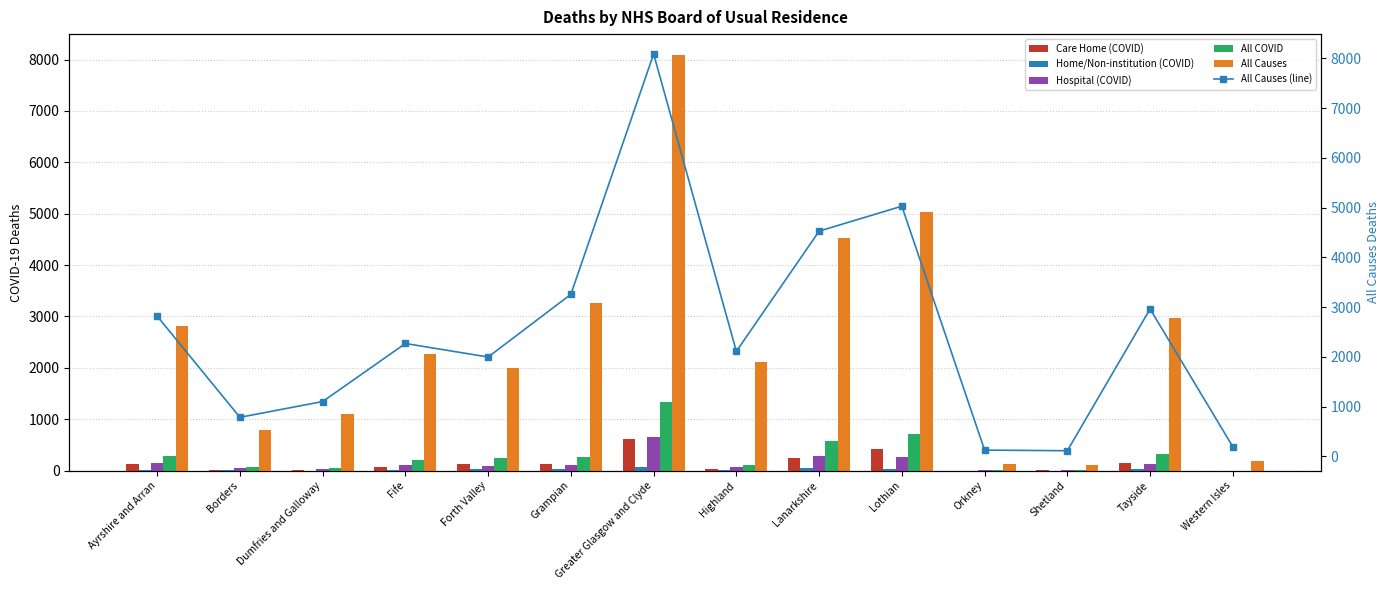

Reading left to right, extract all data points from this chart.

Care Home (COVID): Ayrshire and Arran=132	Borders=12	Dumfries and Galloway=9	Fife=75	Forth Valley=119	Grampian=119	Greater Glasgow and Clyde=616	Highland=38	Lanarkshire=237	Lothian=422	Orkney=0	Shetland=5	Tayside=155	Western Isles=0
Home/Non-institution (COVID): Ayrshire and Arran=20	Borders=7	Dumfries and Galloway=1	Fife=17	Forth Valley=24	Grampian=28	Greater Glasgow and Clyde=62	Highland=15	Lanarkshire=51	Lothian=38	Orkney=0	Shetland=0	Tayside=27	Western Isles=0
Hospital (COVID): Ayrshire and Arran=141	Borders=54	Dumfries and Galloway=37	Fife=108	Forth Valley=94	Grampian=111	Greater Glasgow and Clyde=645	Highland=61	Lanarkshire=291	Lothian=260	Orkney=2	Shetland=2	Tayside=131	Western Isles=0
All COVID: Ayrshire and Arran=293	Borders=73	Dumfries and Galloway=47	Fife=200	Forth Valley=237	Grampian=258	Greater Glasgow and Clyde=1328	Highland=114	Lanarkshire=581	Lothian=720	Orkney=2	Shetland=7	Tayside=313	Western Isles=0
All Causes: Ayrshire and Arran=2819	Borders=786	Dumfries and Galloway=1103	Fife=2270	Forth Valley=1998	Grampian=3259	Greater Glasgow and Clyde=8091	Highland=2112	Lanarkshire=4529	Lothian=5030	Orkney=127	Shetland=114	Tayside=2964	Western Isles=195
All Causes (line): Ayrshire and Arran=2819	Borders=786	Dumfries and Galloway=1103	Fife=2270	Forth Valley=1998	Grampian=3259	Greater Glasgow and Clyde=8091	Highland=2112	Lanarkshire=4529	Lothian=5030	Orkney=127	Shetland=114	Tayside=2964	Western Isles=195